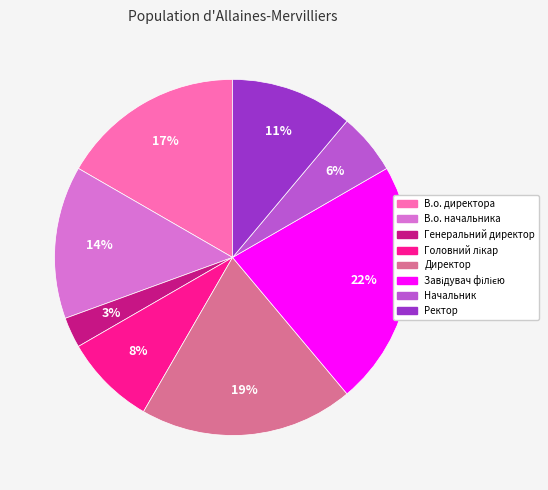

To the nearest percent, what percentage of the pie is Начальник?

6%